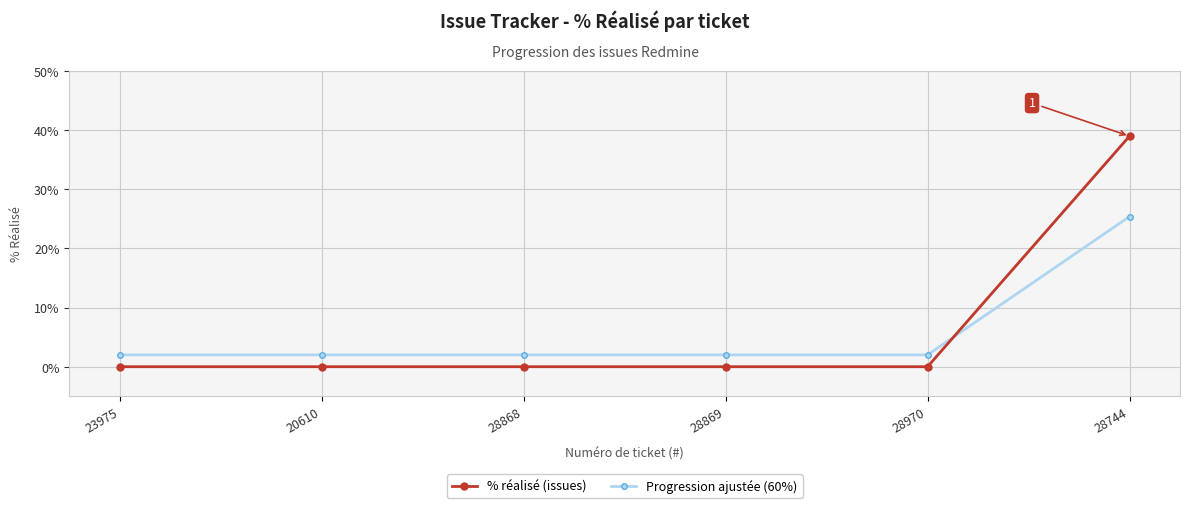

What is the difference between the highest and lowest values at 28970?

2.0